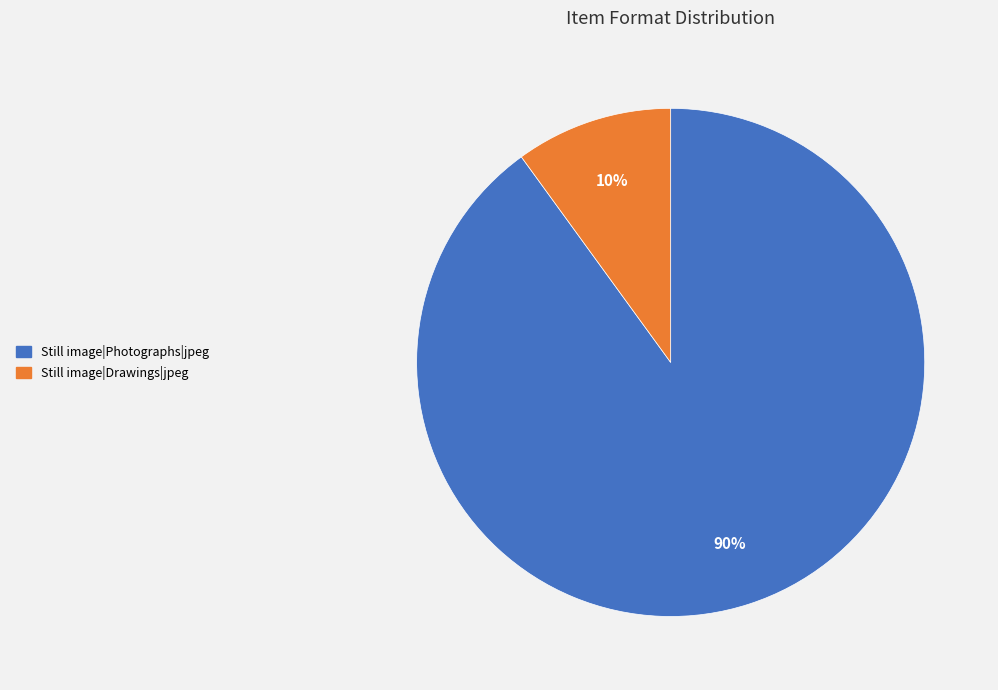

How many slices are in this pie chart?

2